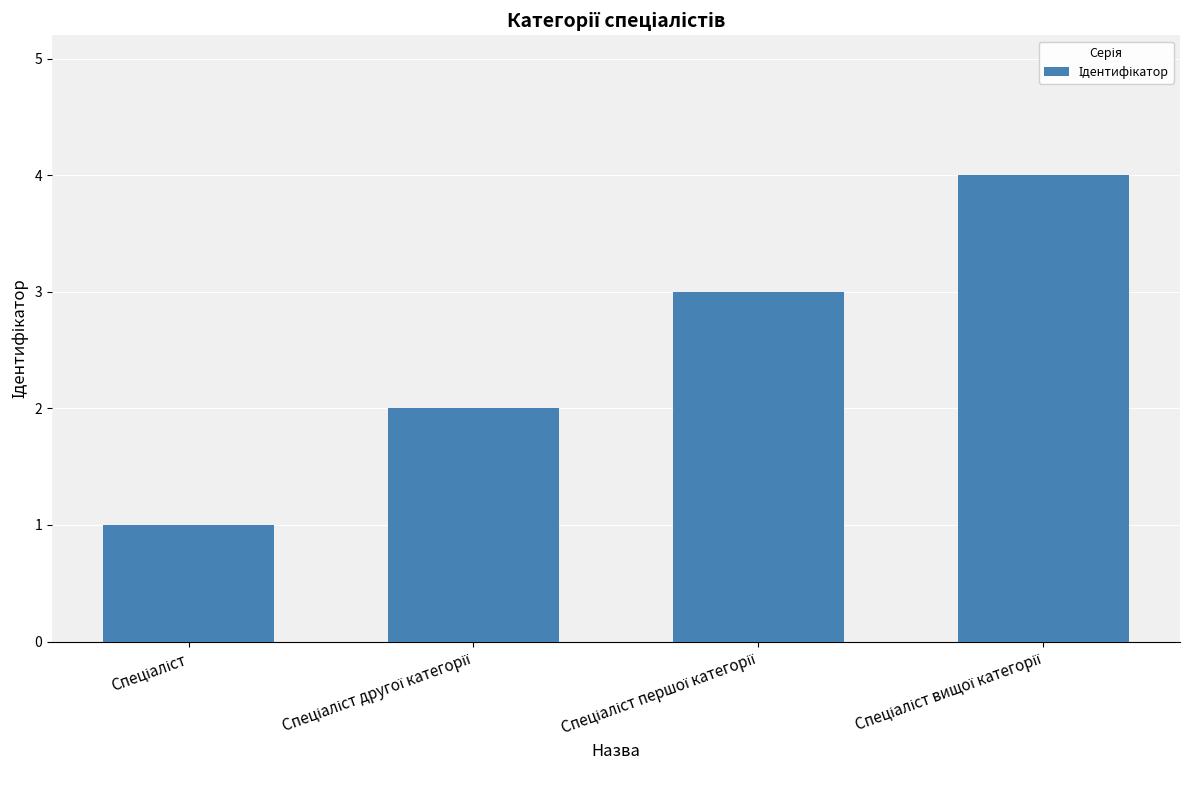

What is the sum of all values?

10